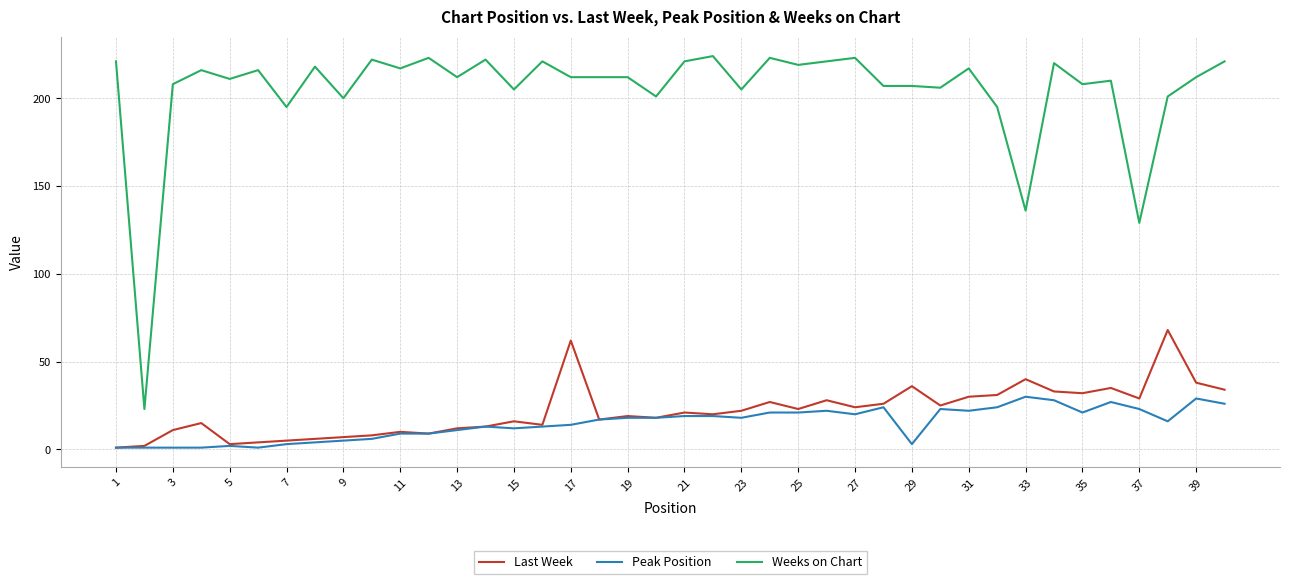

Rank the series by their maximum value, from lowest to highest.

Peak Position, Last Week, Weeks on Chart